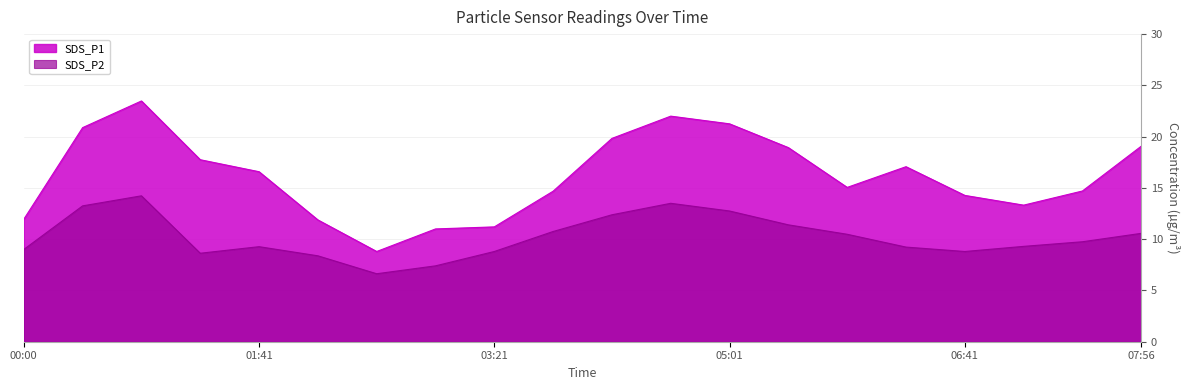

What is the difference between the second highest and second lowest values in the SDS_P2 series?

6.1